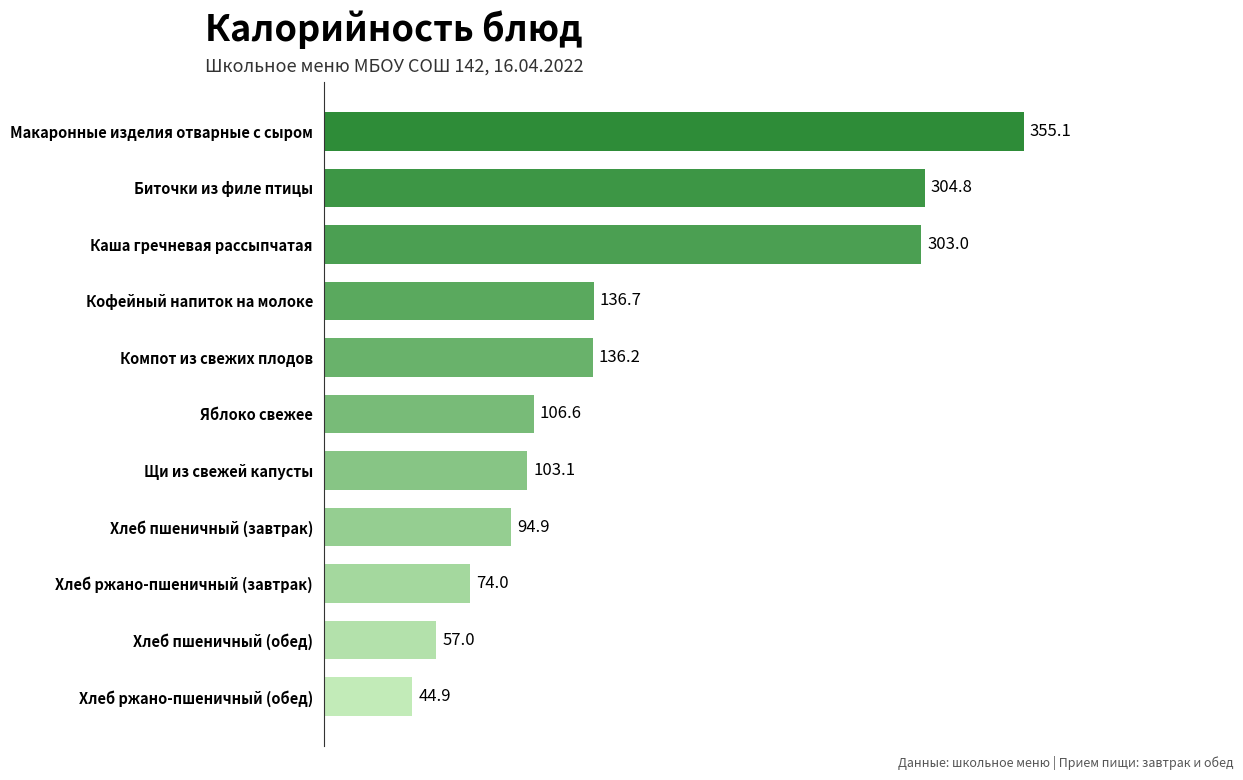

Where is the data nearest to the value 199?

Кофейный напиток на молоке